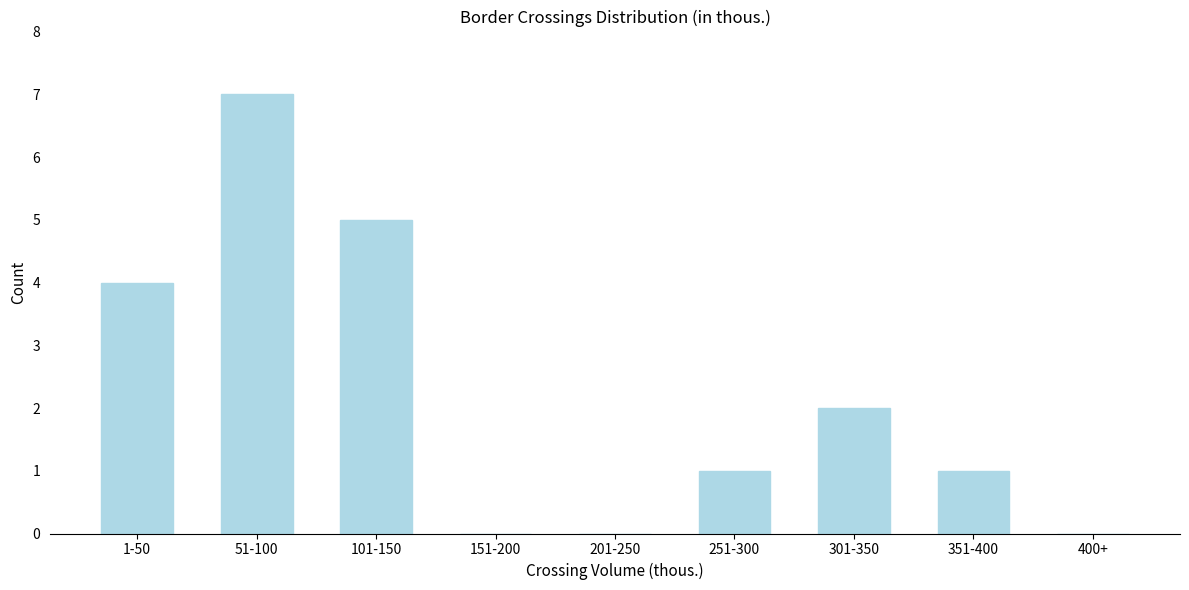

Reading left to right, extract all data points from this chart.

1-50=4	51-100=7	101-150=5	151-200=0	201-250=0	251-300=1	301-350=2	351-400=1	400+=0